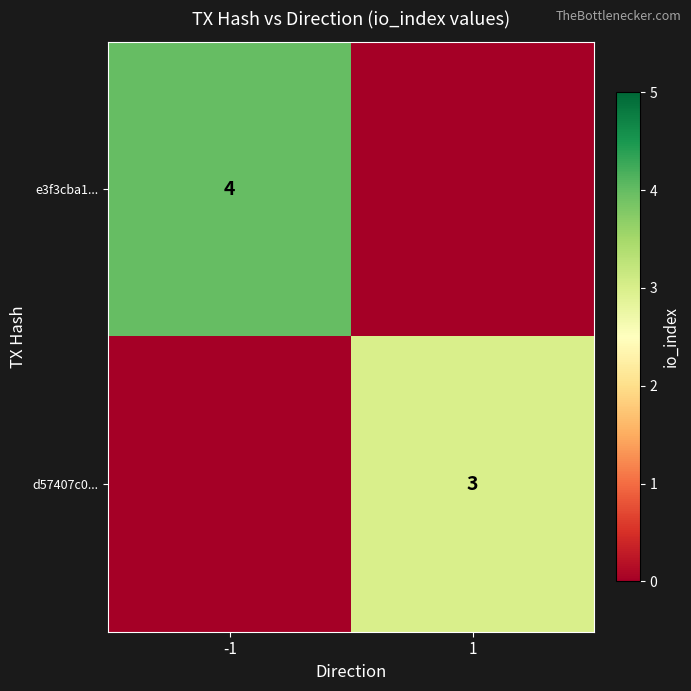

True or false: d57407c0... has a value of 3 at 1.

True